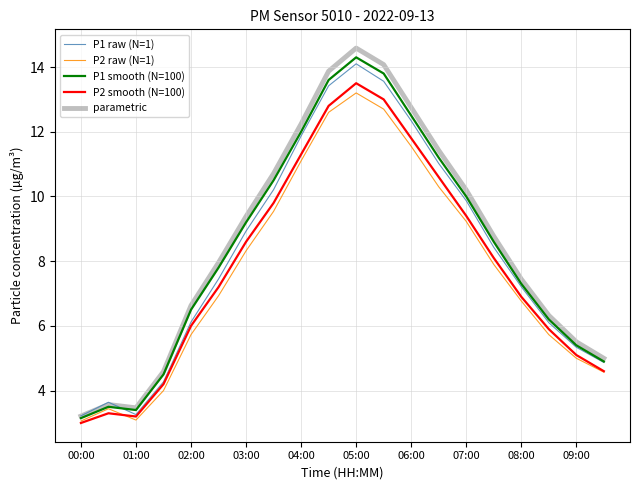

What is the minimum value shown in the chart?

3.0